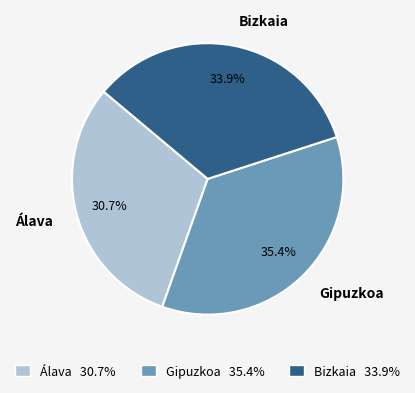

Is it true that Gipuzkoa is 35% of the pie?

True